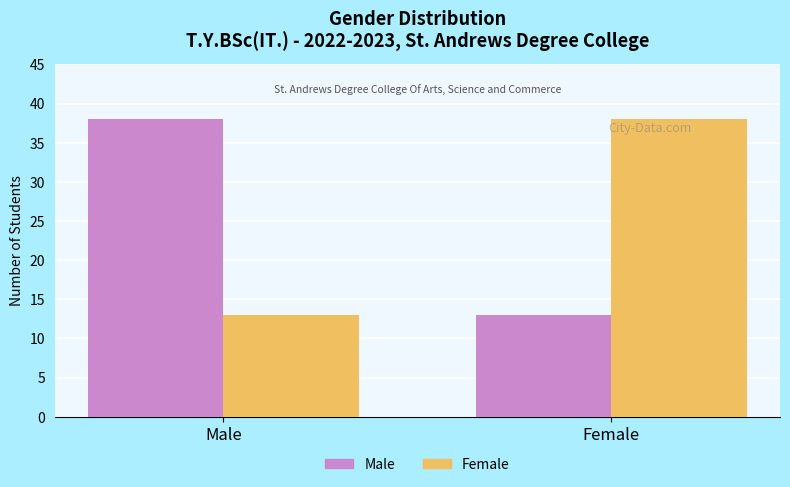

List the labels in order of Female value, largest first.

Female, Male